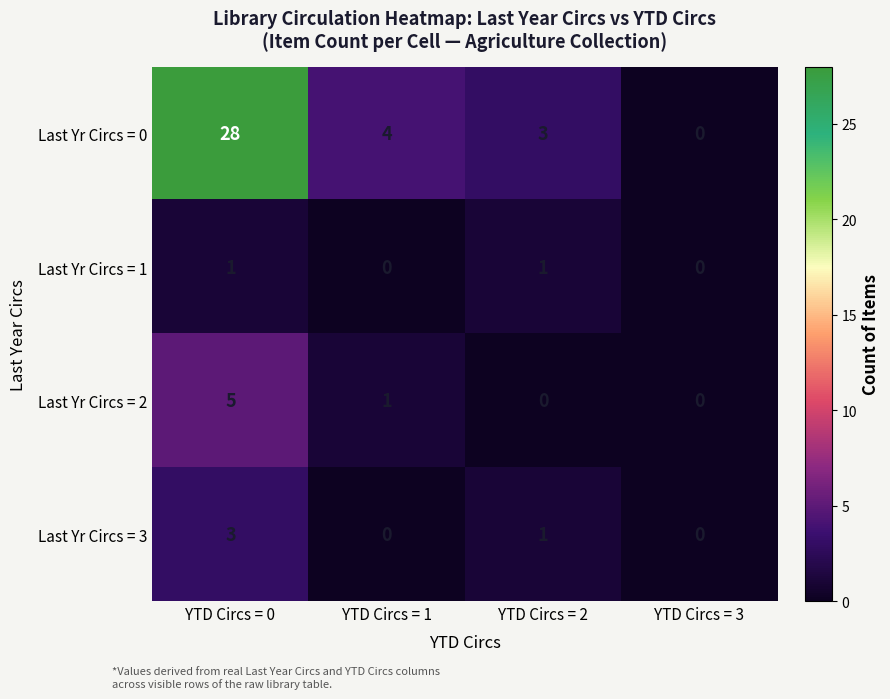

List the series in order of their peak value, highest first.

Last Yr Circs = 0, Last Yr Circs = 2, Last Yr Circs = 3, Last Yr Circs = 1